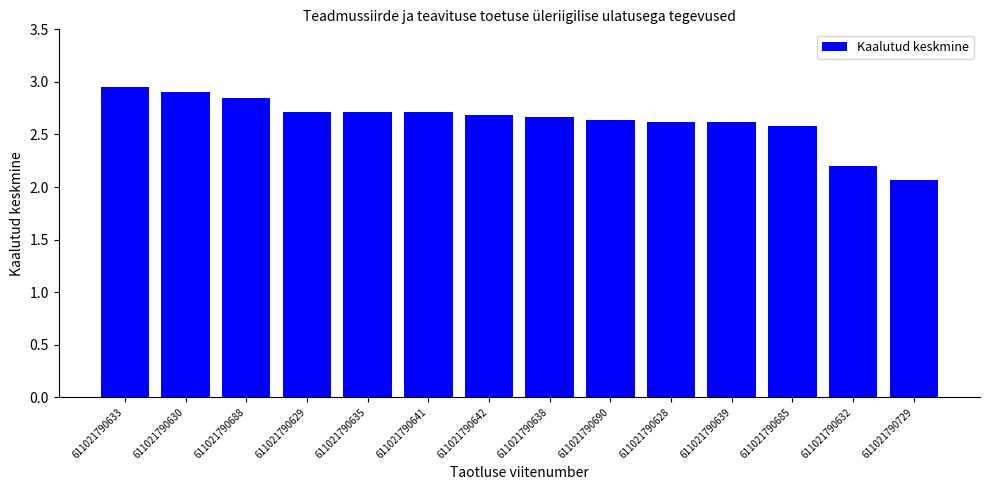

What is the label of the 8th bar from the right?

611021790642